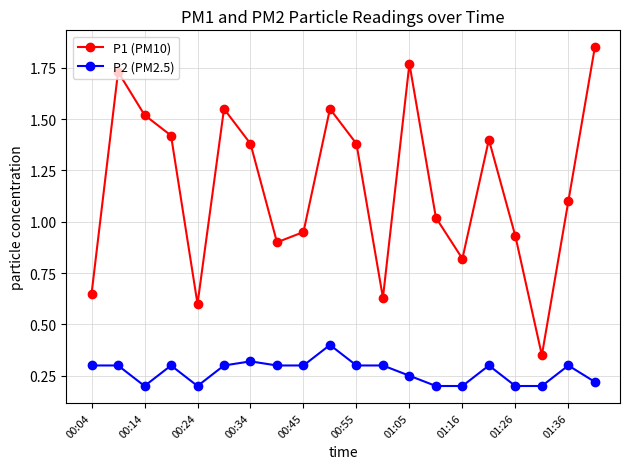

How many data points does each series have?

20